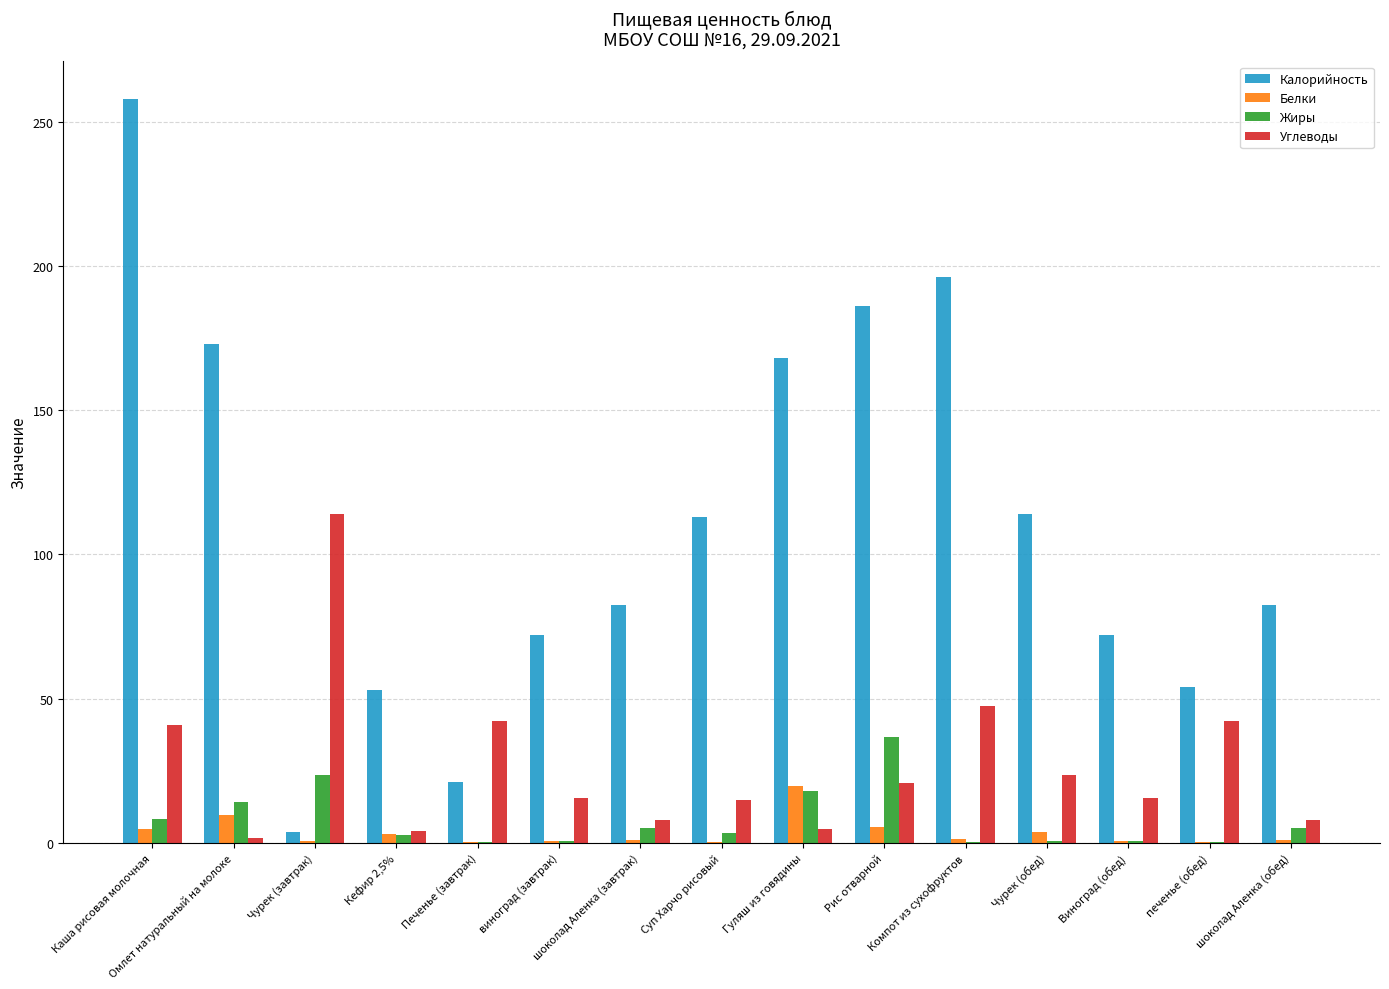

Read the Калорийность value at шоколад Аленка (обед).

82.5